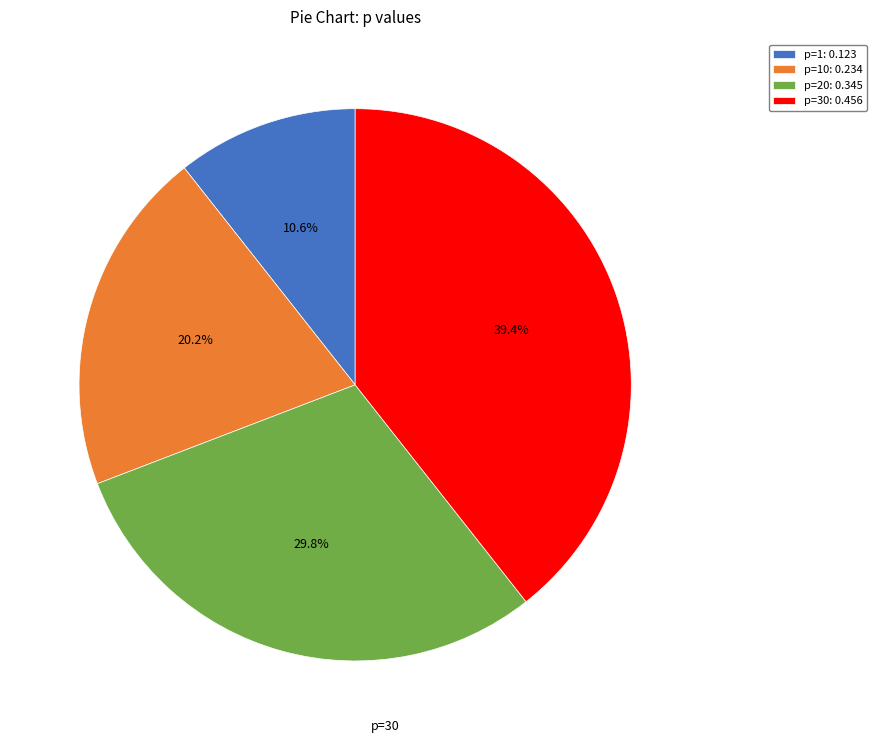

What percentage do p=20: 0.345 and p=30: 0.456 together represent?

69.2%